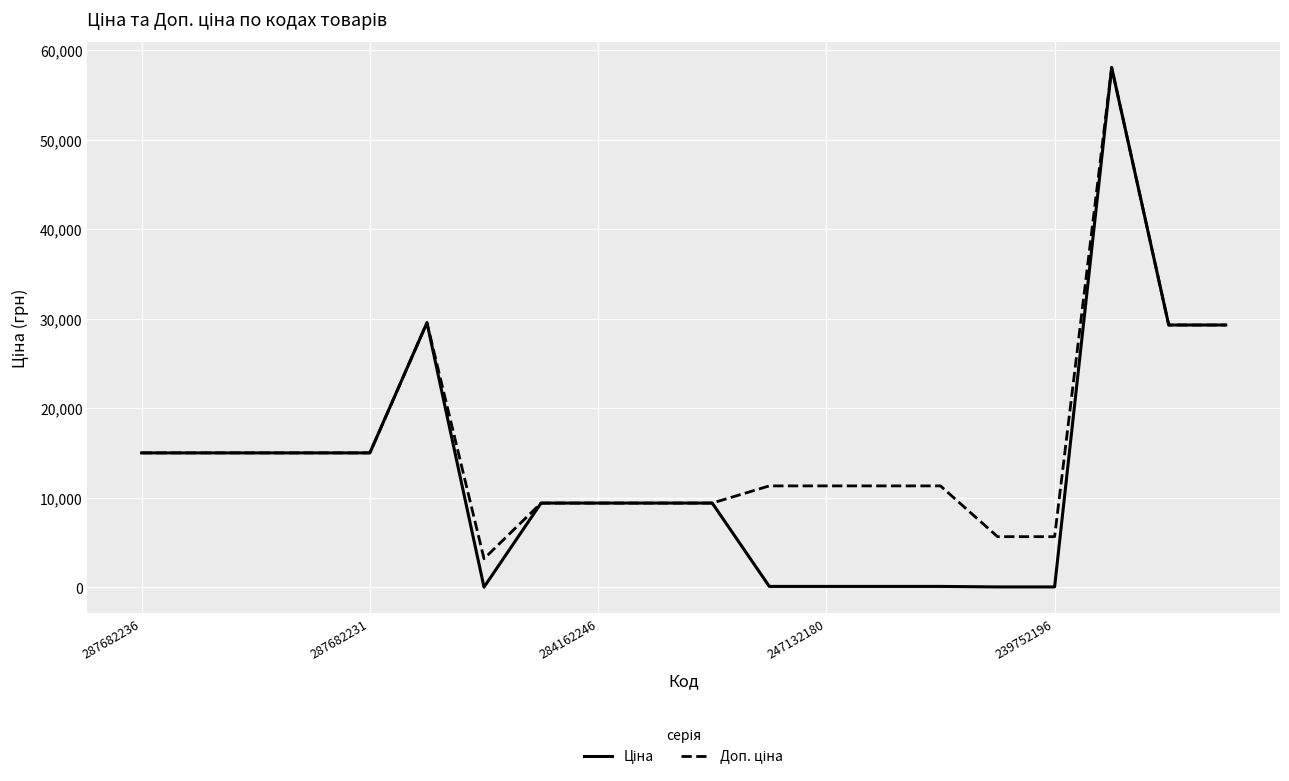

What is the maximum value shown in the chart?

58037.0